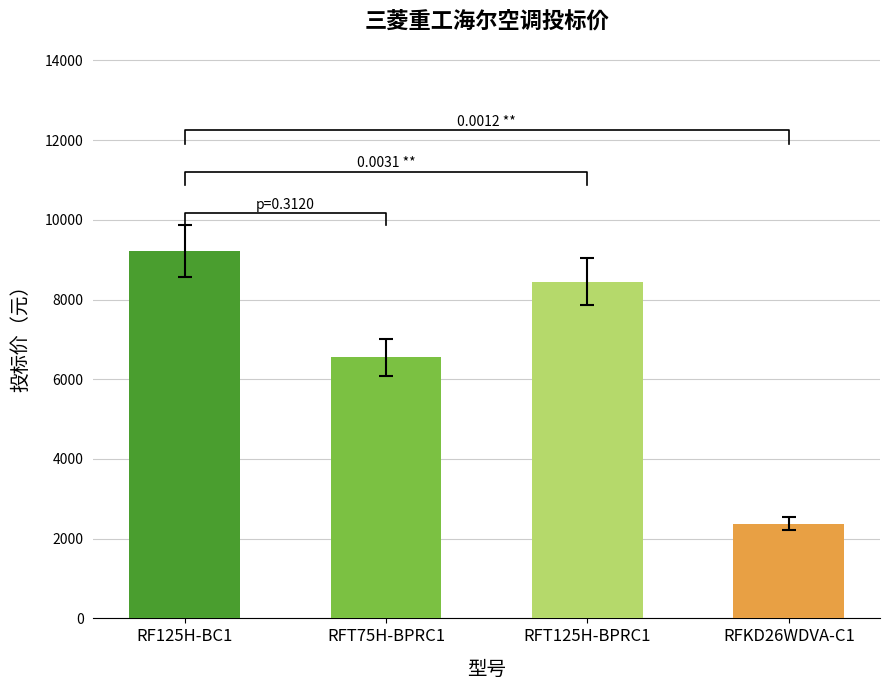

True or false: the data shows 1513 at RFT75H-BPRC1.

False